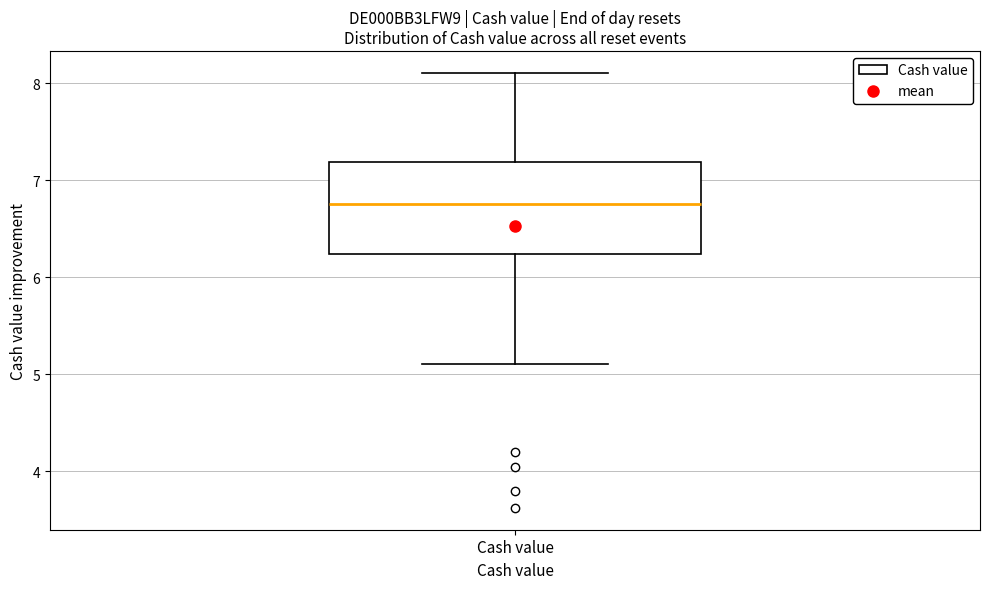

Where does the upper whisker of the box for Cash value end on the y-axis? The values are not printed on the chart, so give them approximately, as read against the axis.

8.1